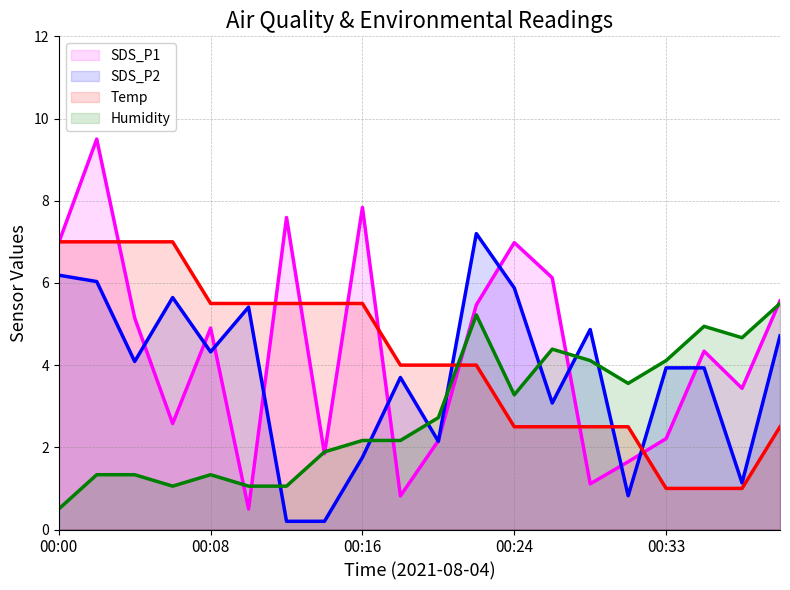

Reading left to right, transcribe all the data shown in this chart.

SDS_P1: 00:00=7.0	00:02=9.5	00:04=5.1	00:06=2.6	00:08=4.9	00:10=0.5	00:12=7.6	00:14=1.8	00:16=7.8	00:18=0.8	00:20=2.2	00:22=5.5	00:24=7.0	00:26=6.1	00:28=1.1	00:30=1.6	00:33=2.2	00:35=4.3	00:37=3.4	00:39=5.6
SDS_P2: 00:00=6.2	00:02=6.0	00:04=4.1	00:06=5.6	00:08=4.3	00:10=5.4	00:12=0.2	00:14=0.2	00:16=1.8	00:18=3.7	00:20=2.1	00:22=7.2	00:24=5.9	00:26=3.1	00:28=4.9	00:30=0.8	00:33=3.9	00:35=3.9	00:37=1.1	00:39=4.7
Temp: 00:00=7.0	00:02=7.0	00:04=7.0	00:06=7.0	00:08=5.5	00:10=5.5	00:12=5.5	00:14=5.5	00:16=5.5	00:18=4.0	00:20=4.0	00:22=4.0	00:24=2.5	00:26=2.5	00:28=2.5	00:30=2.5	00:33=1.0	00:35=1.0	00:37=1.0	00:39=2.5
Humidity: 00:00=0.5	00:02=1.3	00:04=1.3	00:06=1.1	00:08=1.3	00:10=1.1	00:12=1.1	00:14=1.9	00:16=2.2	00:18=2.2	00:20=2.7	00:22=5.2	00:24=3.3	00:26=4.4	00:28=4.1	00:30=3.6	00:33=4.1	00:35=4.9	00:37=4.7	00:39=5.5